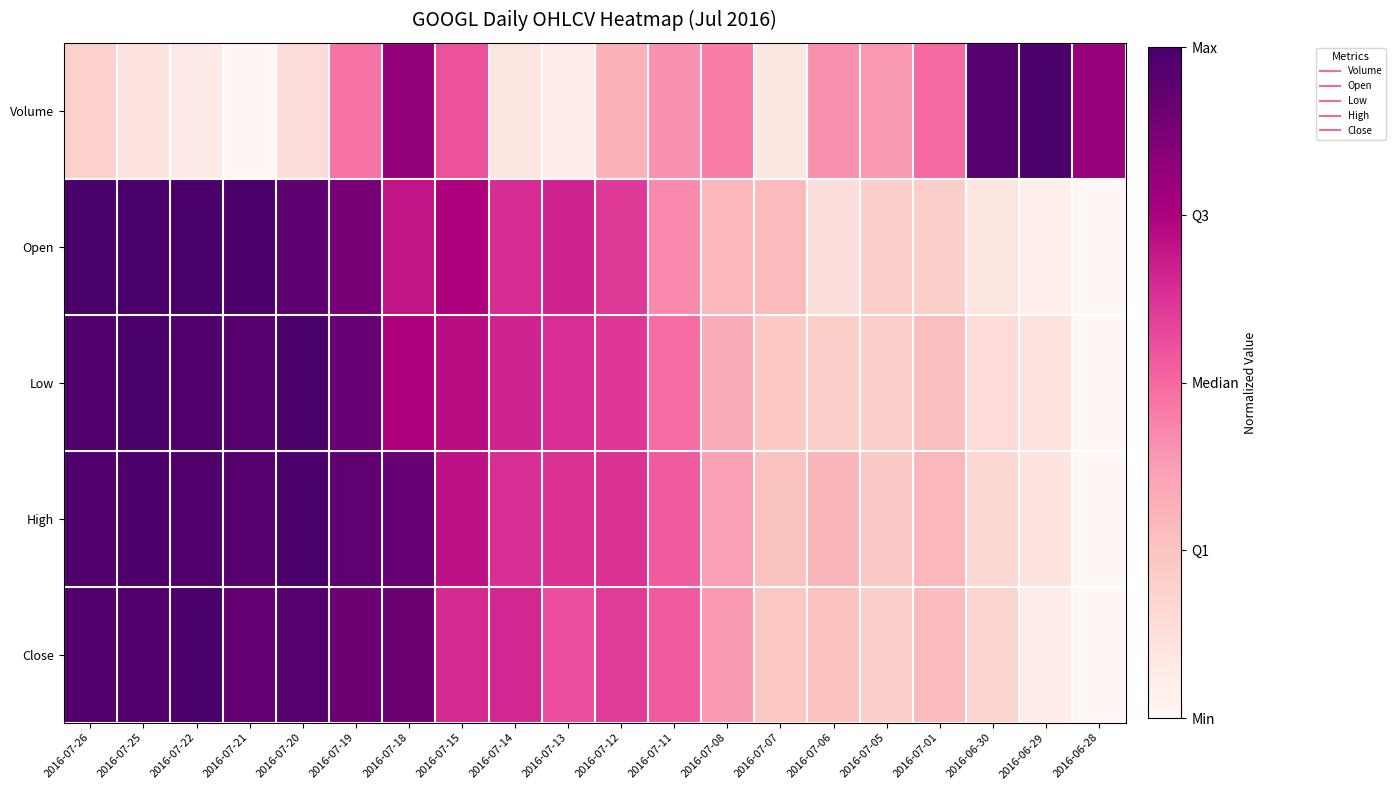

Which category has the lowest value across all series?

2016-07-21